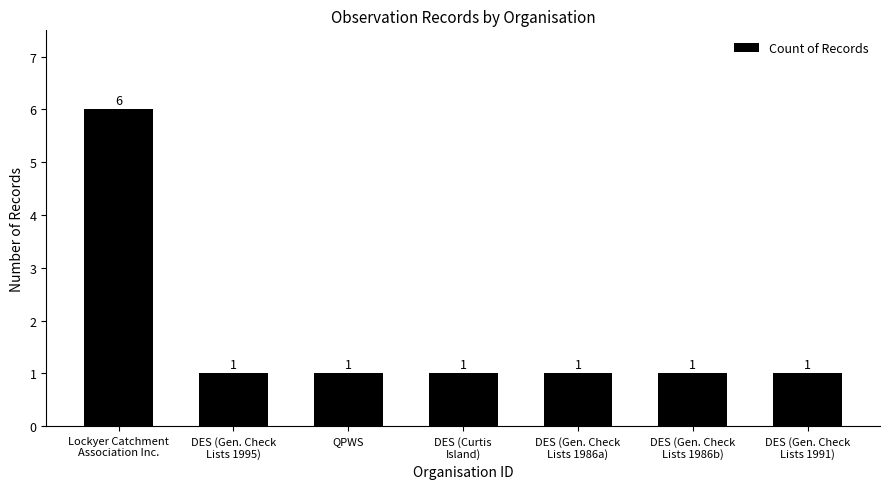

Count the values in the range 1 to 2.

6